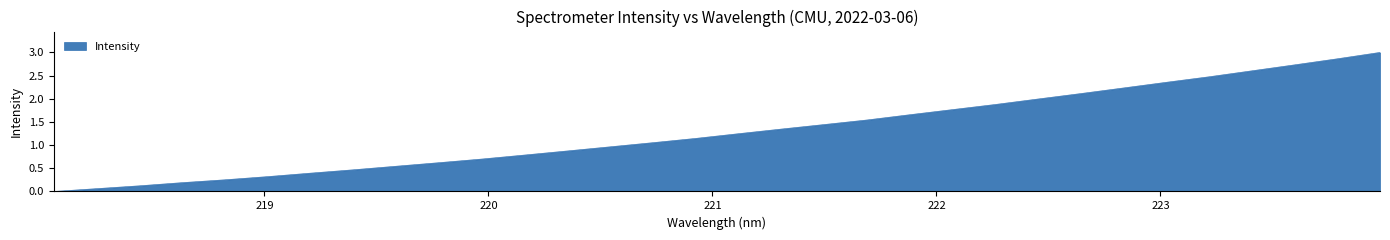

What is the maximum value shown in the chart?

3.0